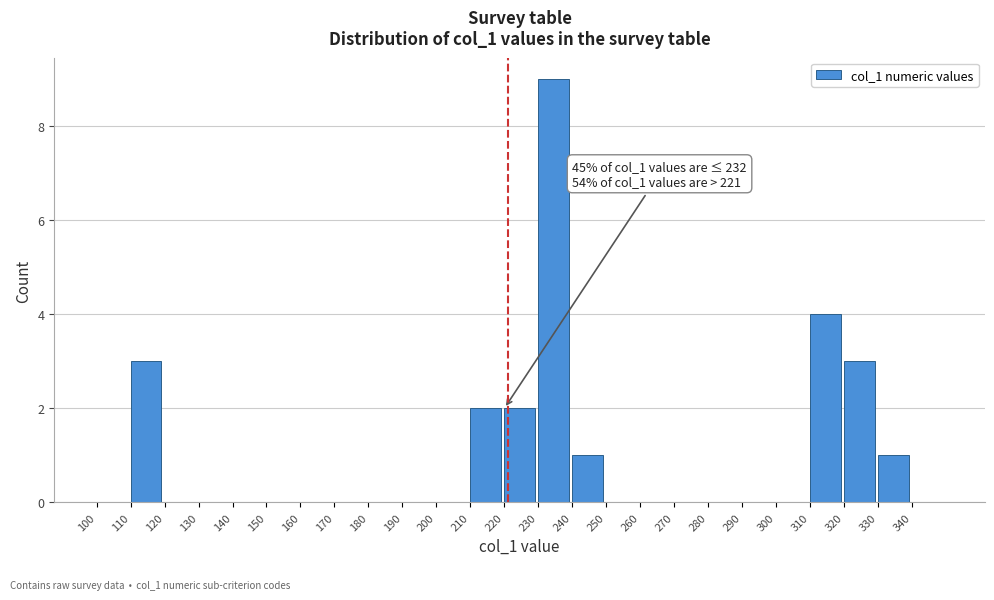

Over which range of the x-axis is the bar tallest?

230 to 240